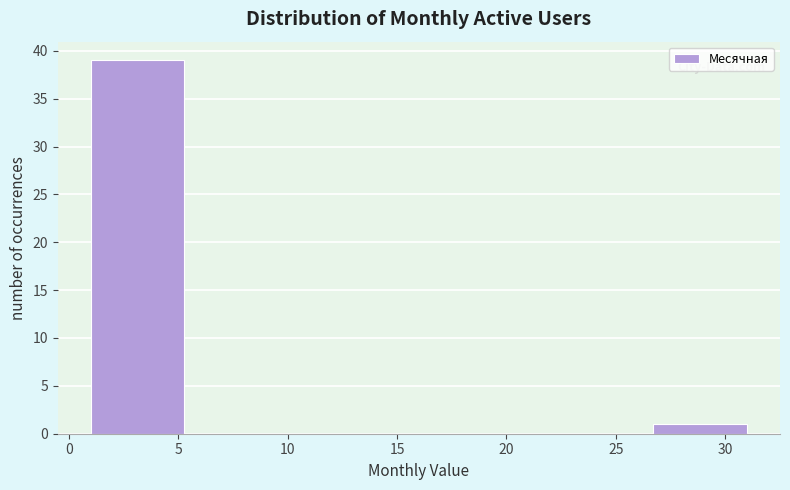

Reading left to right, transcribe this chart: for each bar, give the range it covers on the x-axis and its height. Neither the bar edges nor the heights are printed on the chart, so give them approximately, as read against the axes.

1.0 to 5.5: 39
5.5 to 9.5: 0
9.5 to 14.0: 0
14.0 to 18.0: 0
18.0 to 22.5: 0
22.5 to 26.5: 0
26.5 to 31.0: 1